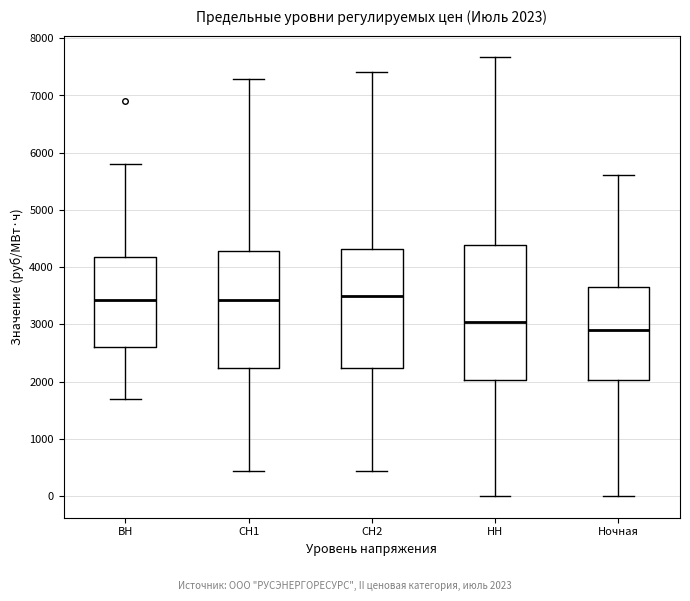

Comparing the boxes themselves (not the whiskers), which one is the tallest?

НН